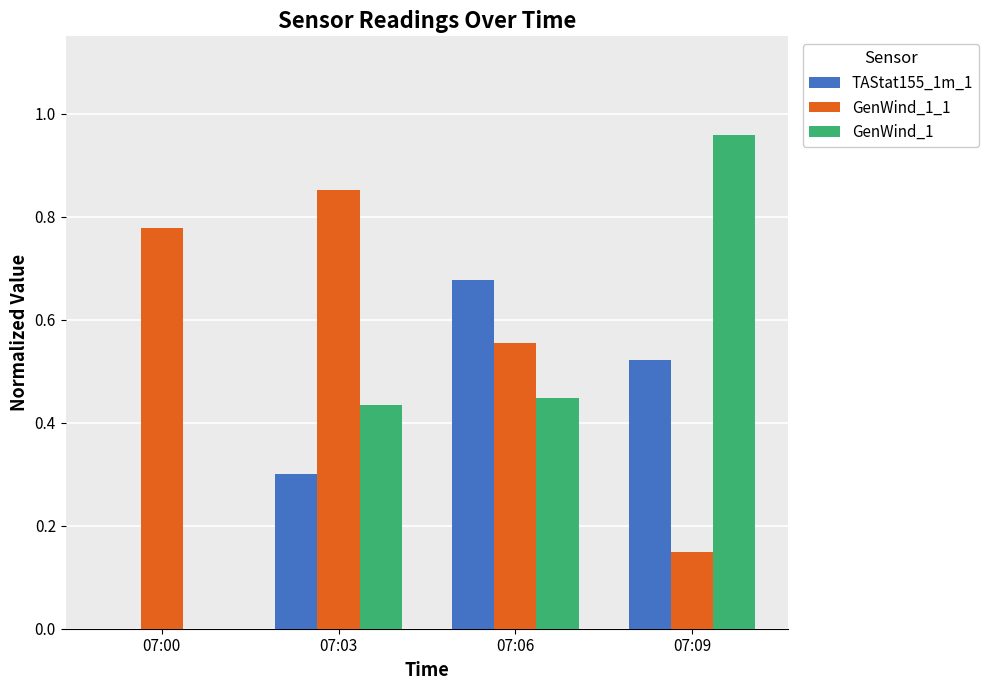

Which series changed the most between 07:00 and 07:06?

TAStat155_1m_1